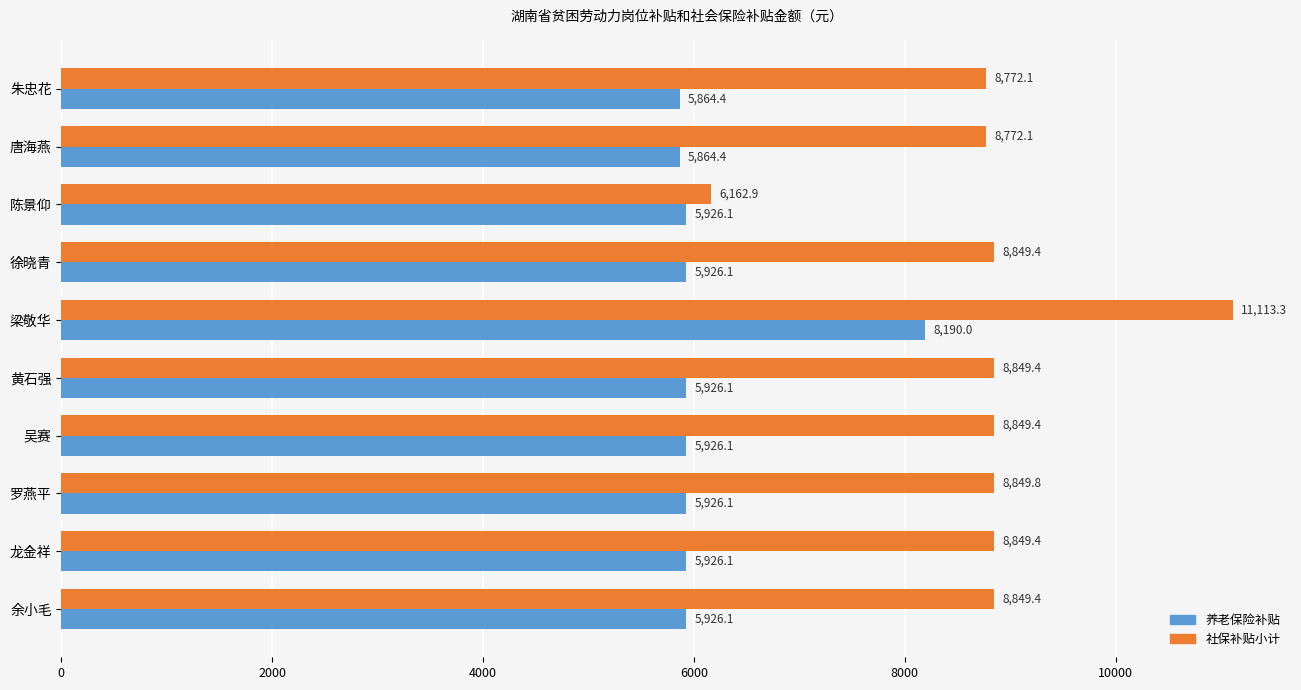

Is the value of 养老保险补贴 at 梁敬华 greater than the value of 社保补贴小计 at 唐海燕?

No